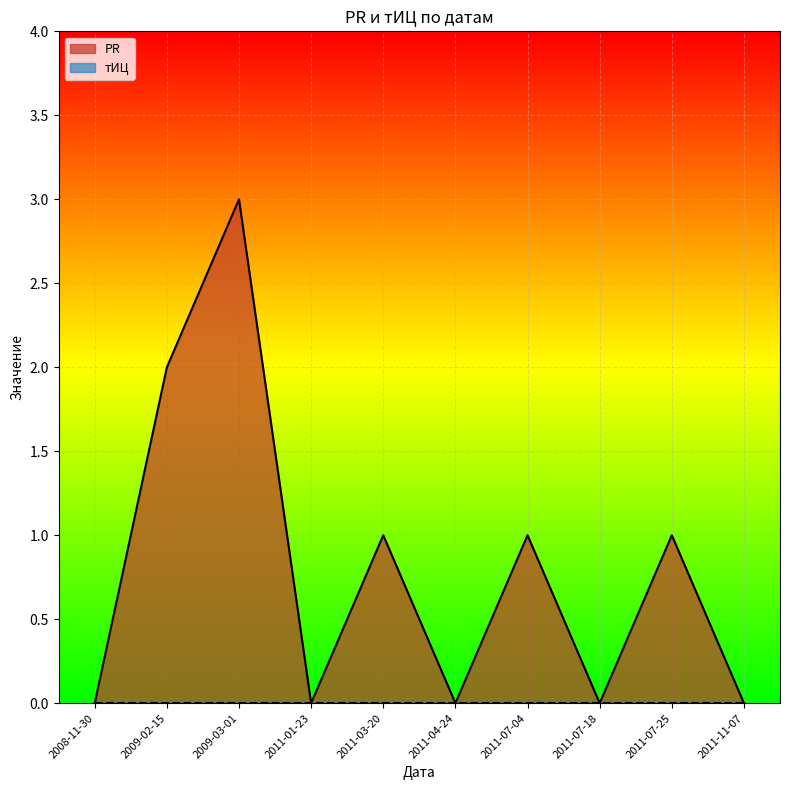

The value of PR at 2009-03-01 is 3. True or false?

True